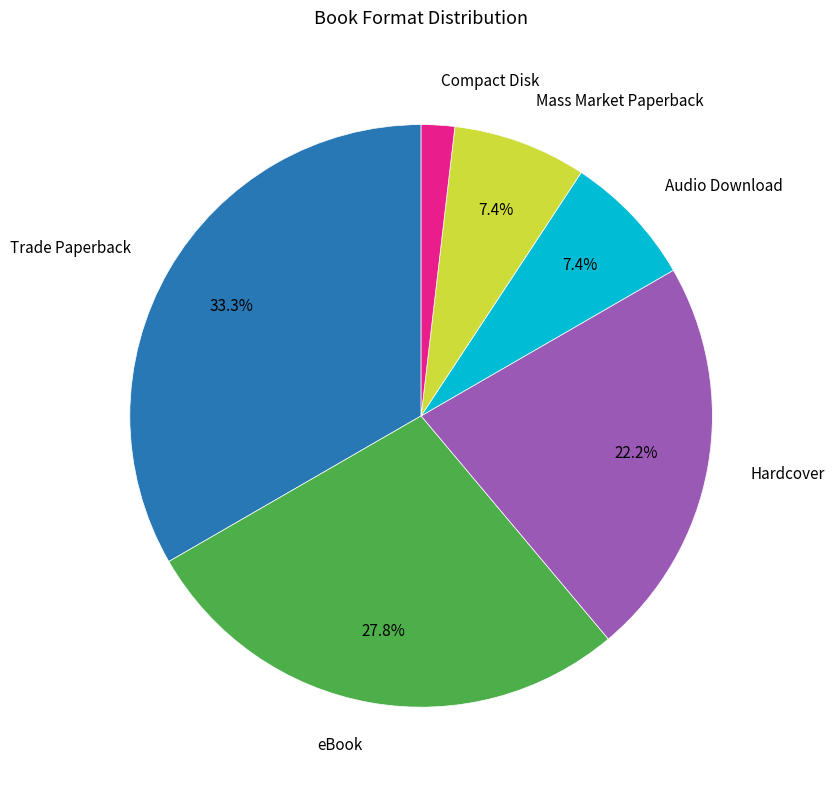

The eBook slice represents 28% of the pie. True or false?

True